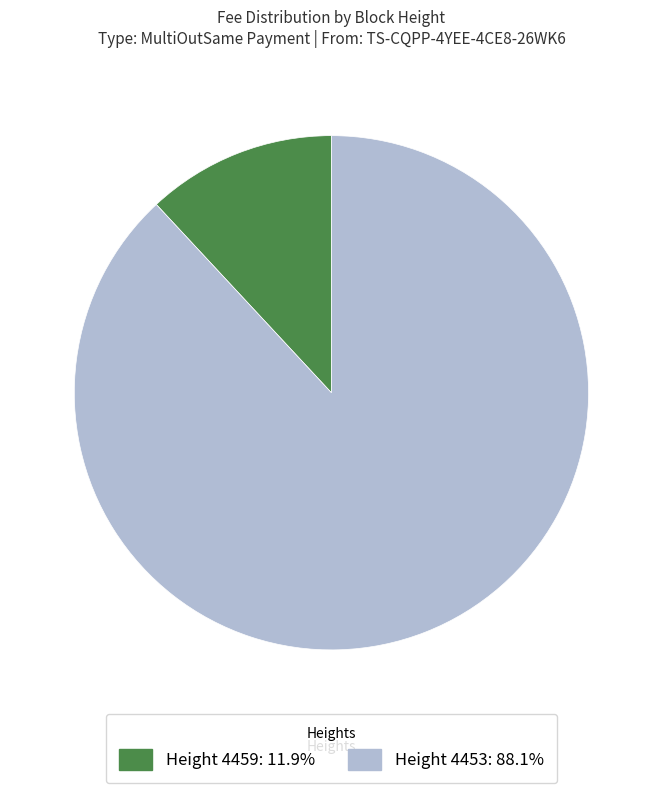

Do Height 4459: 11.9% and Height 4453: 88.1% together represent more than half of the pie?

Yes